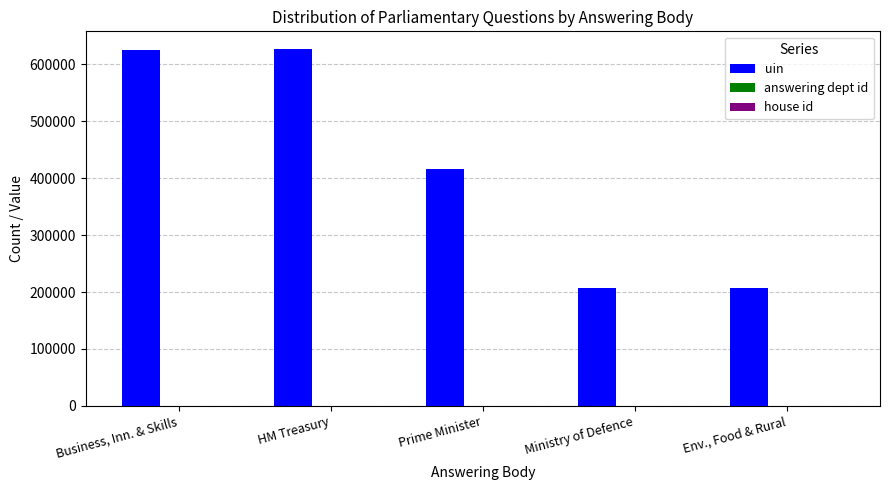

What is the maximum value shown in the chart?

626403